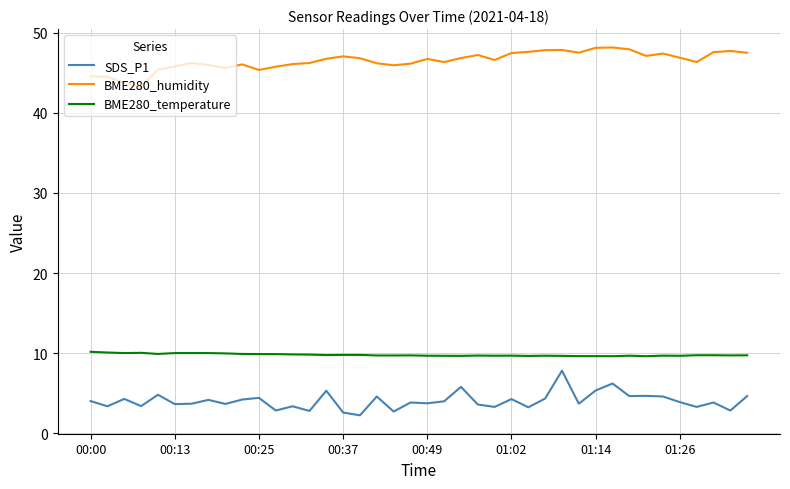

Which series has the largest total across all categories?

BME280_humidity